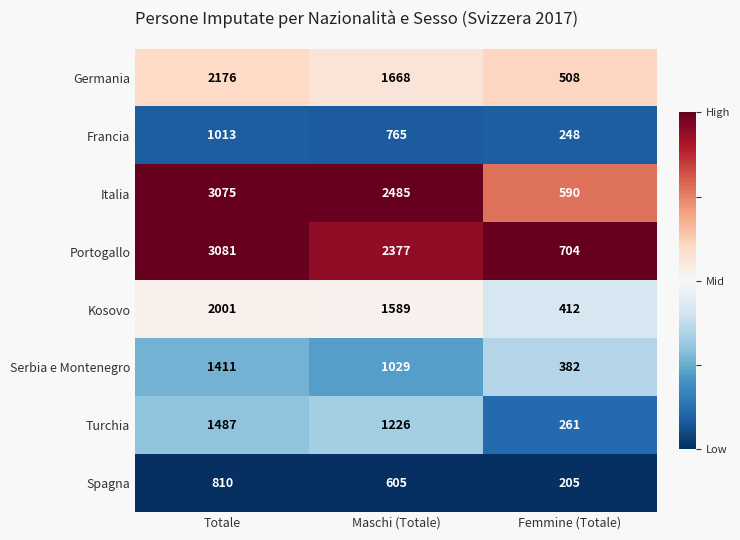

What is the sum of the Germania values at Totale and Femmine (Totale)?

2684